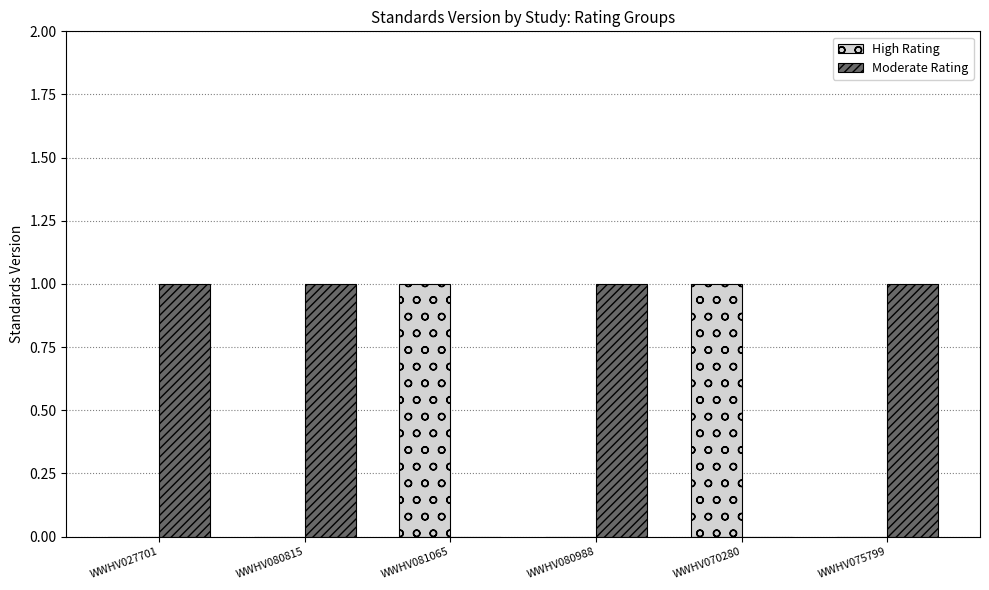

Which series has the largest total across all categories?

Moderate Rating